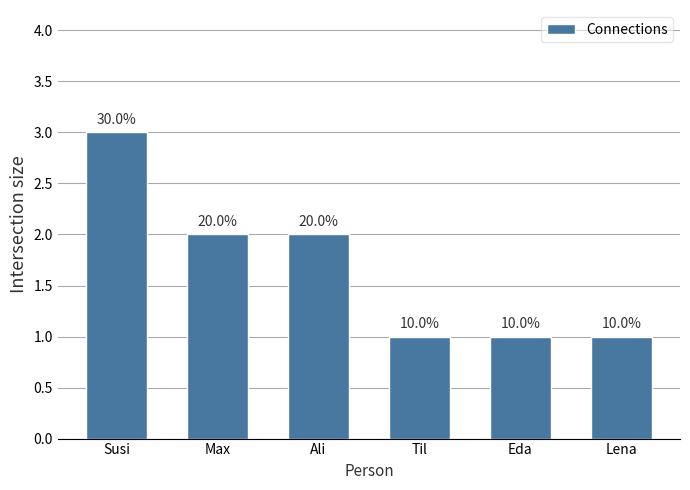

List the labels in order of value, largest first.

Susi, Max, Ali, Til, Eda, Lena